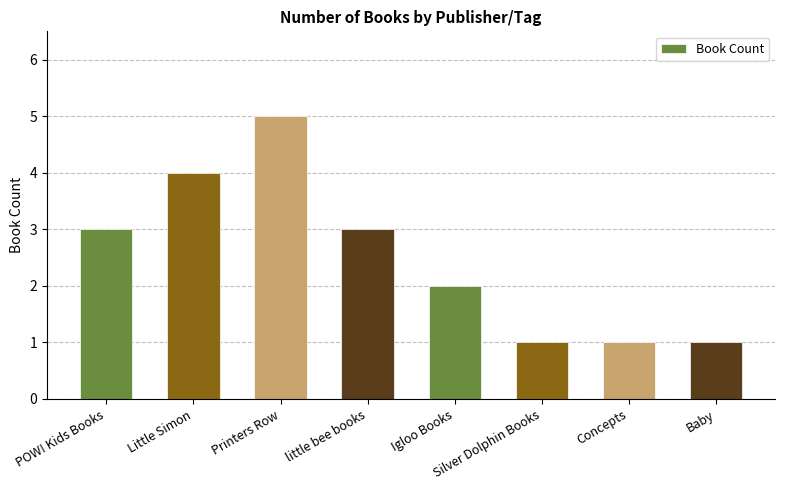

Reading left to right, list all the values displayed in this chart.

POW! Kids Books=3	Little Simon=4	Printers Row=5	little bee books=3	Igloo Books=2	Silver Dolphin Books=1	Concepts=1	Baby=1